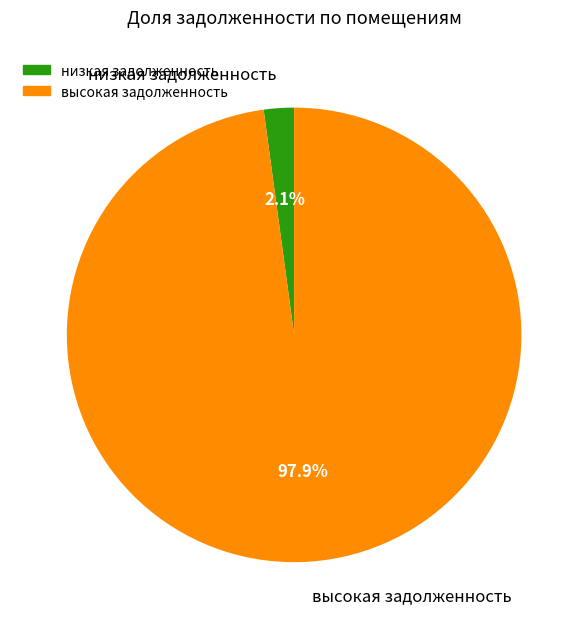

How many slices are in this pie chart?

2